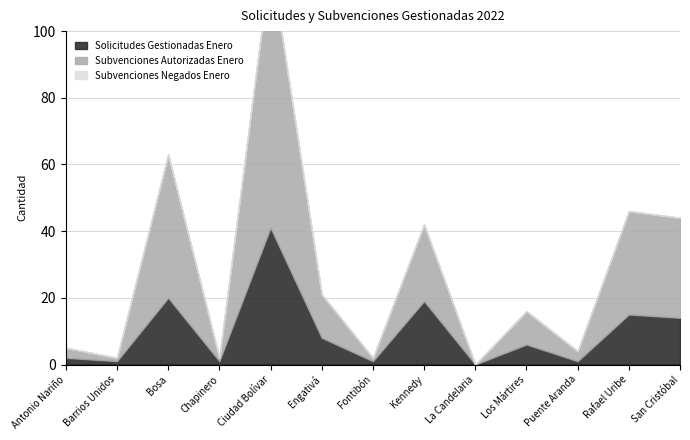

What position from the right is Ciudad Bolívar?

9